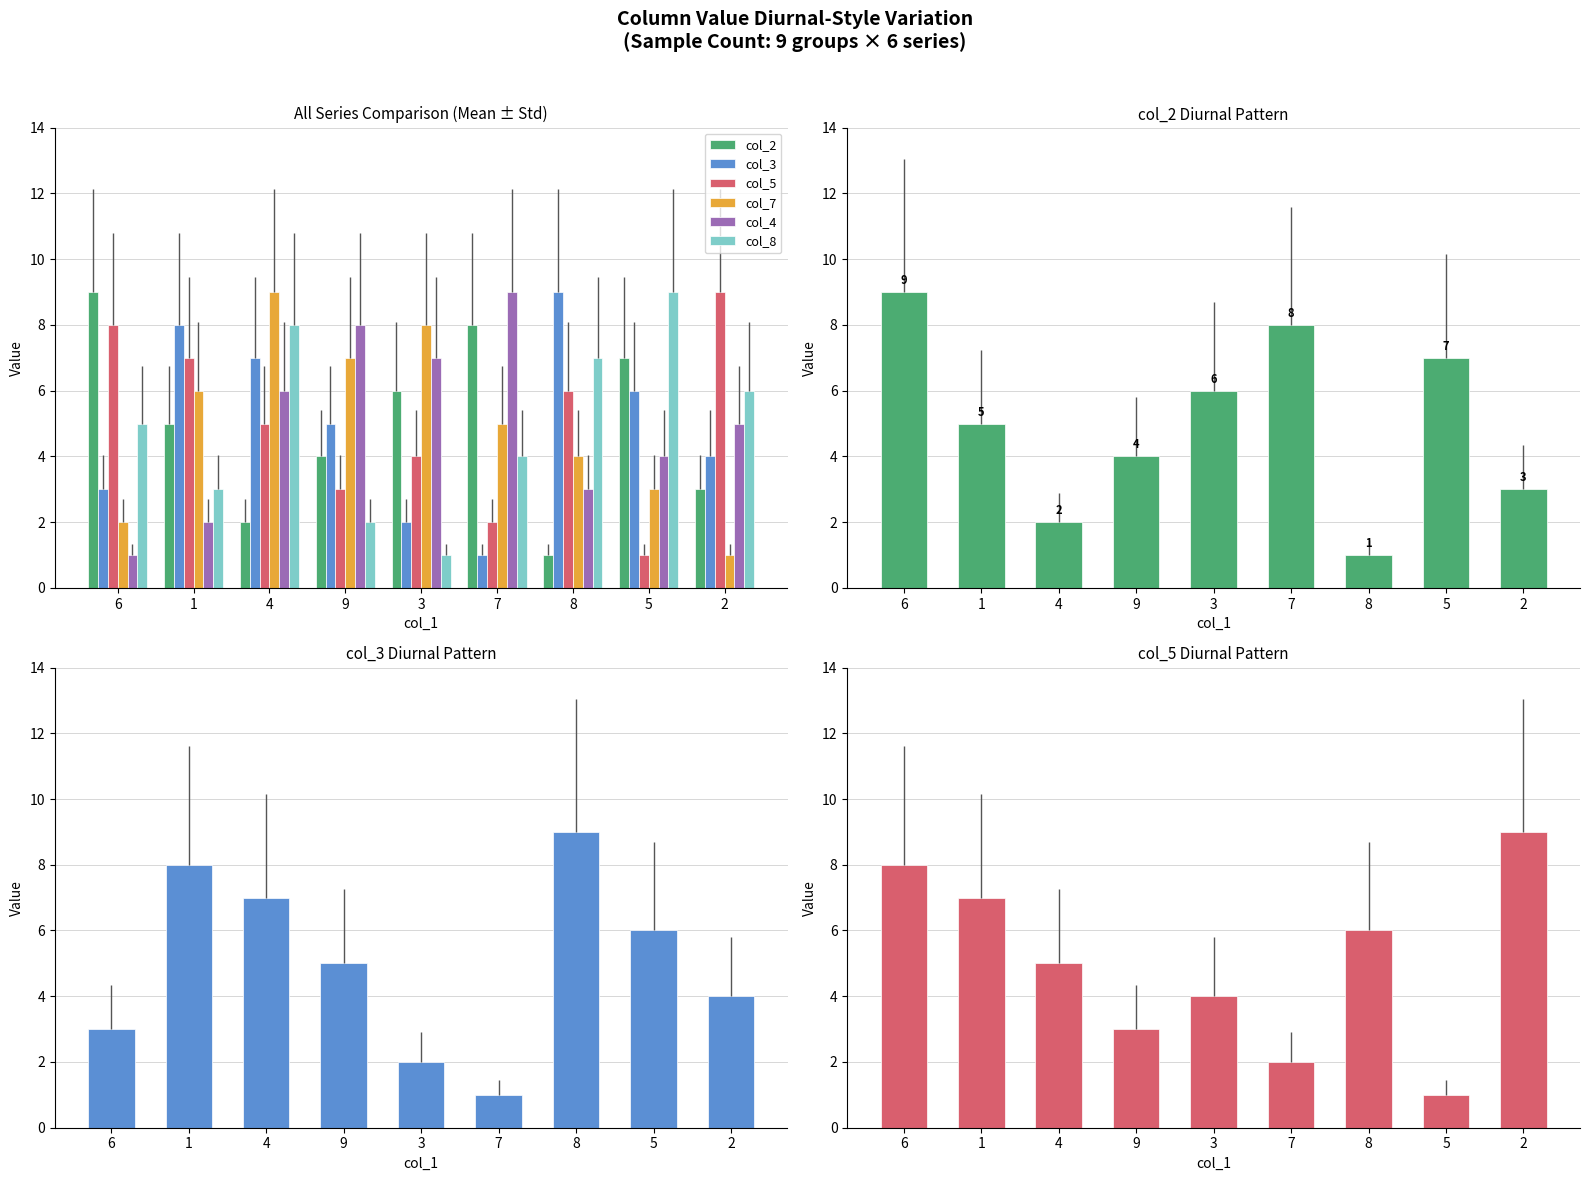

Rank the series at 6 from highest to lowest value.

col_2, col_5, col_8, col_3, col_7, col_4